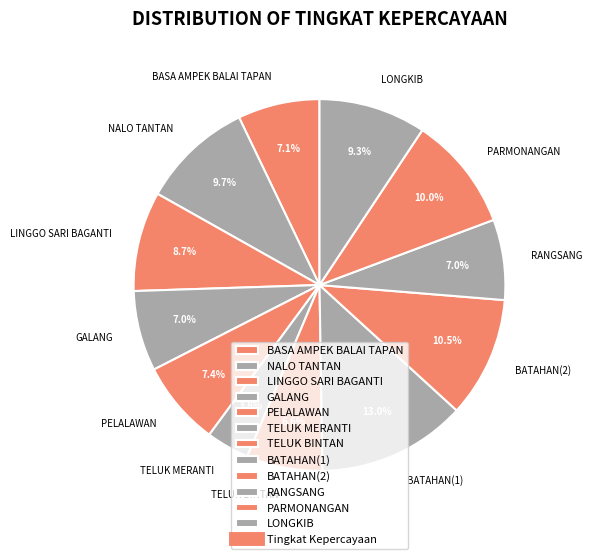

Combined, do LINGGO SARI BAGANTI and PELALAWAN account for over 50%?

No